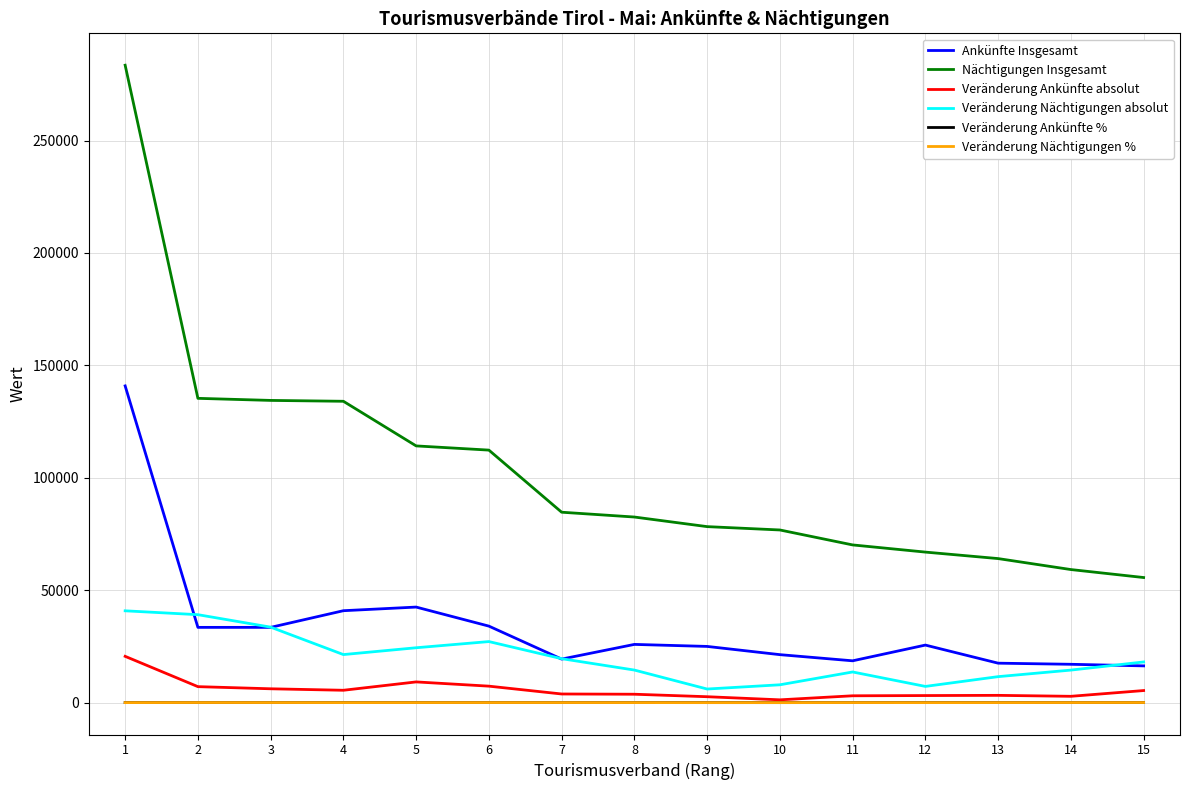

Count the number of data series in this chart.

6